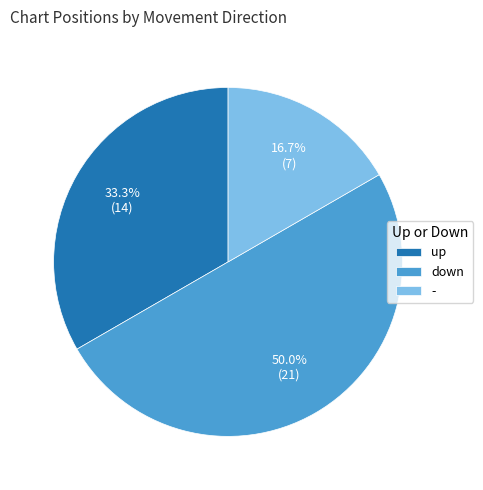

Is the sum of - and down greater than half?

Yes